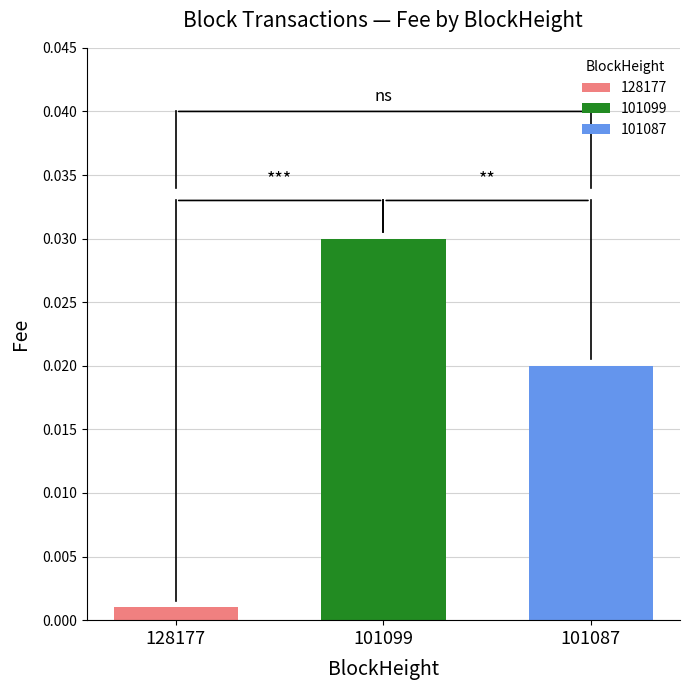

Which series has the widest spread of values?

128177